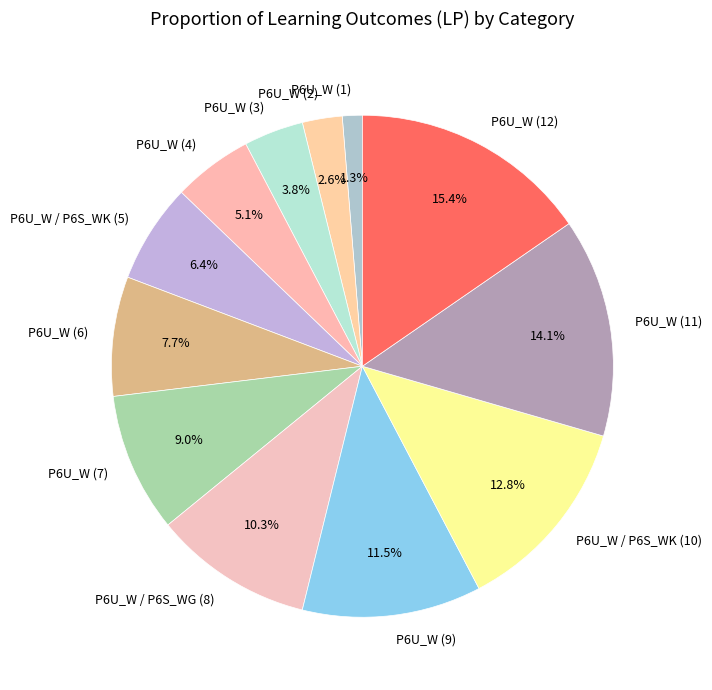

To the nearest percent, what portion does P6U_W (2) represent?

3%